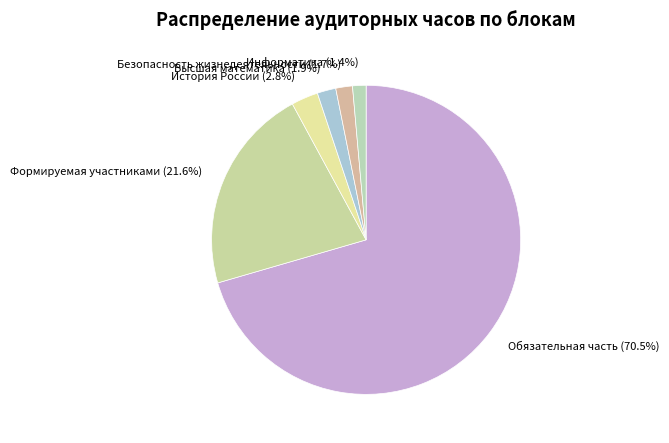

How many segments does this pie chart have?

6